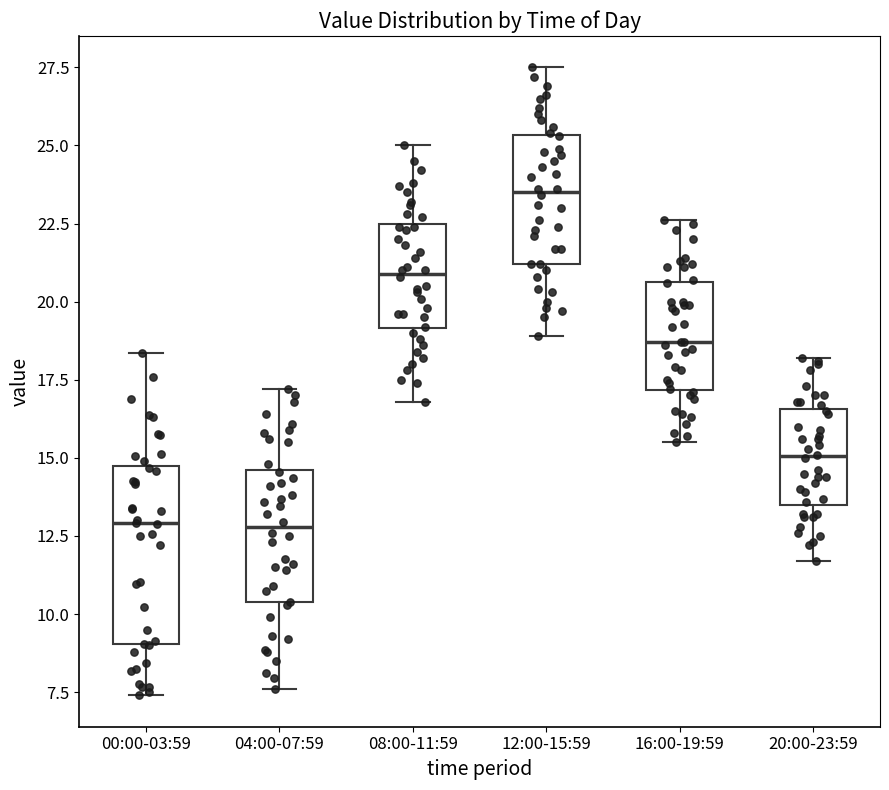

Reading left to right, transcribe this box plot: for each box, give where its median line is, the range the box spans, and where its two whiskers end, as read against the y-axis. The values are not printed on the chart, so give them approximately, as read against the axis.

00:00-03:59: median 13.0, box 9.0 to 14.5, whiskers 7.5 to 18.5
04:00-07:59: median 13.0, box 10.5 to 14.5, whiskers 7.5 to 17.0
08:00-11:59: median 21.0, box 19.0 to 22.5, whiskers 17.0 to 25.0
12:00-15:59: median 23.5, box 21.0 to 25.5, whiskers 19.0 to 27.5
16:00-19:59: median 18.5, box 17.0 to 20.5, whiskers 15.5 to 22.5
20:00-23:59: median 15.0, box 13.5 to 16.5, whiskers 11.5 to 18.0